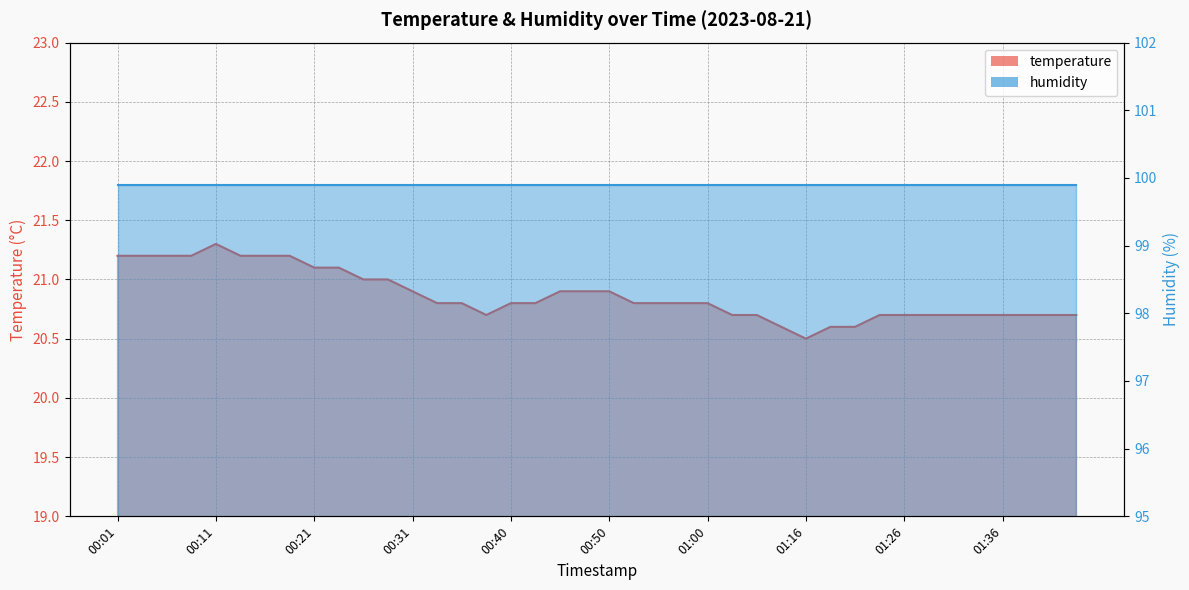

What is the ratio of the value at 01:05 to the value at 00:45?

1.0